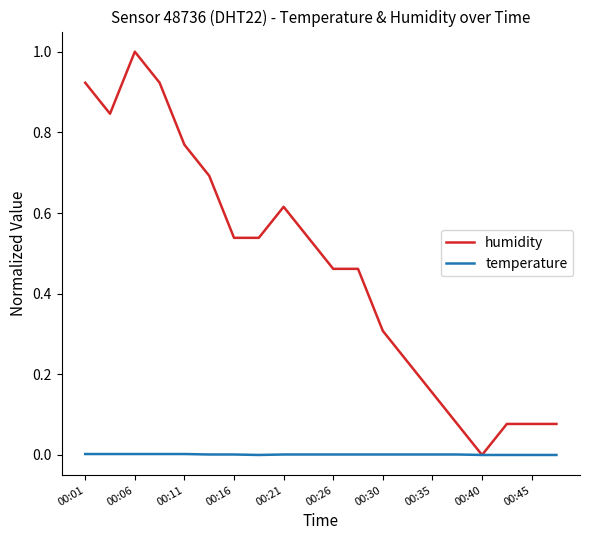

Which series has the largest range (max minus min)?

humidity